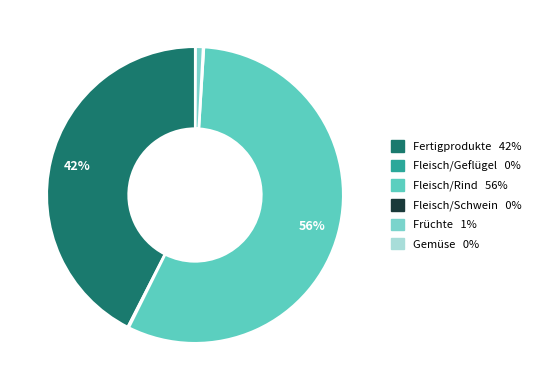

How many segments does this pie chart have?

6